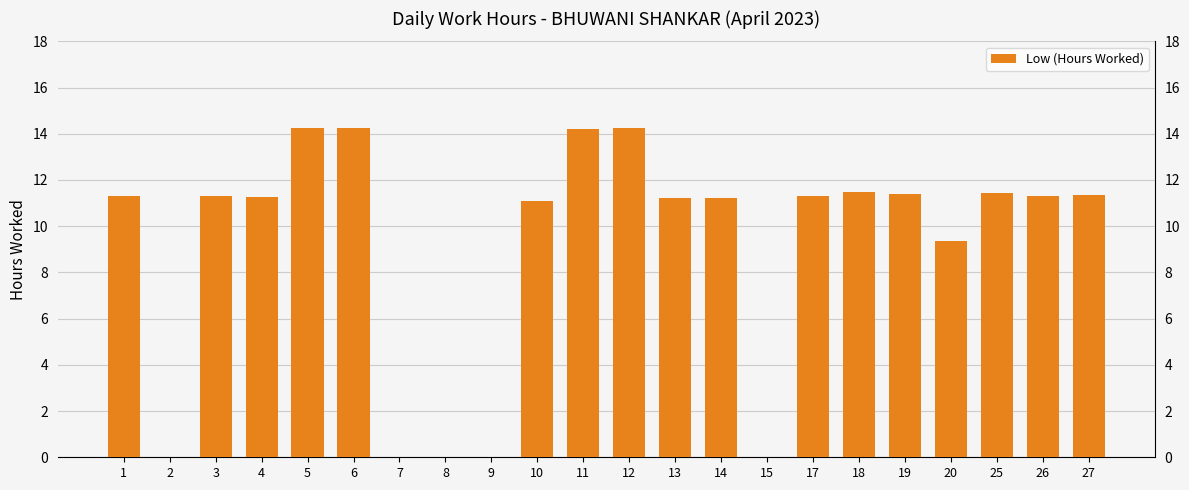

Reading left to right, extract all data points from this chart.

1=11.3	2=0.0	3=11.3	4=11.3	5=14.2	6=14.2	7=0.0	8=0.0	9=0.0	10=11.1	11=14.2	12=14.3	13=11.2	14=11.2	15=0.0	17=11.3	18=11.5	19=11.4	20=9.4	25=11.4	26=11.3	27=11.3